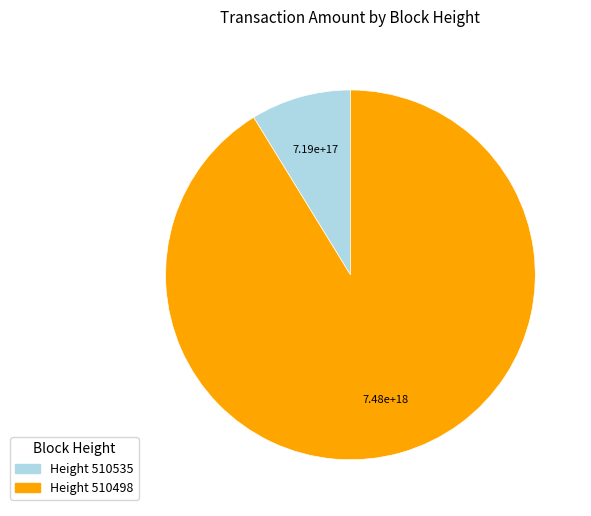

How many segments does this pie chart have?

2